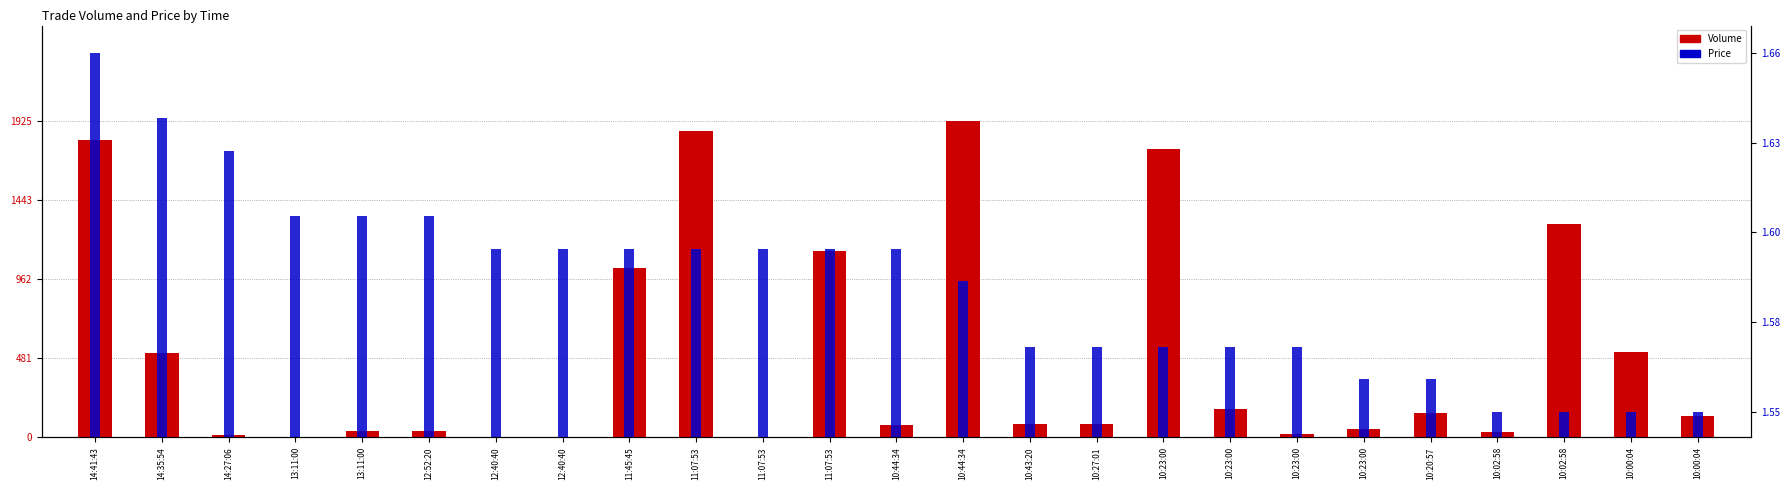

What is the approximate value of Price at 10:00:04?

1.6